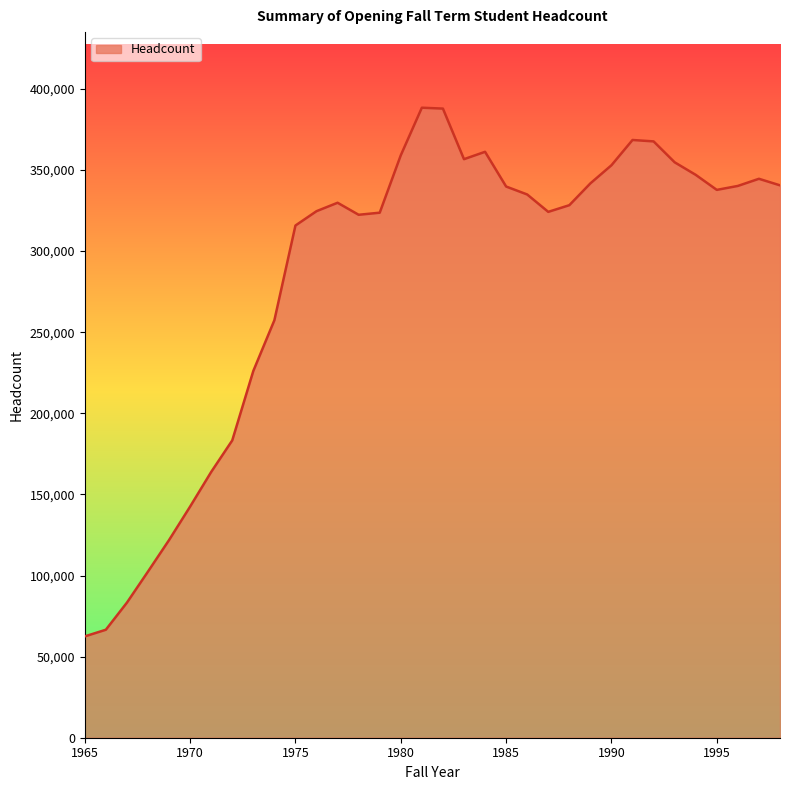

What is the difference between the maximum and minimum values?

325903